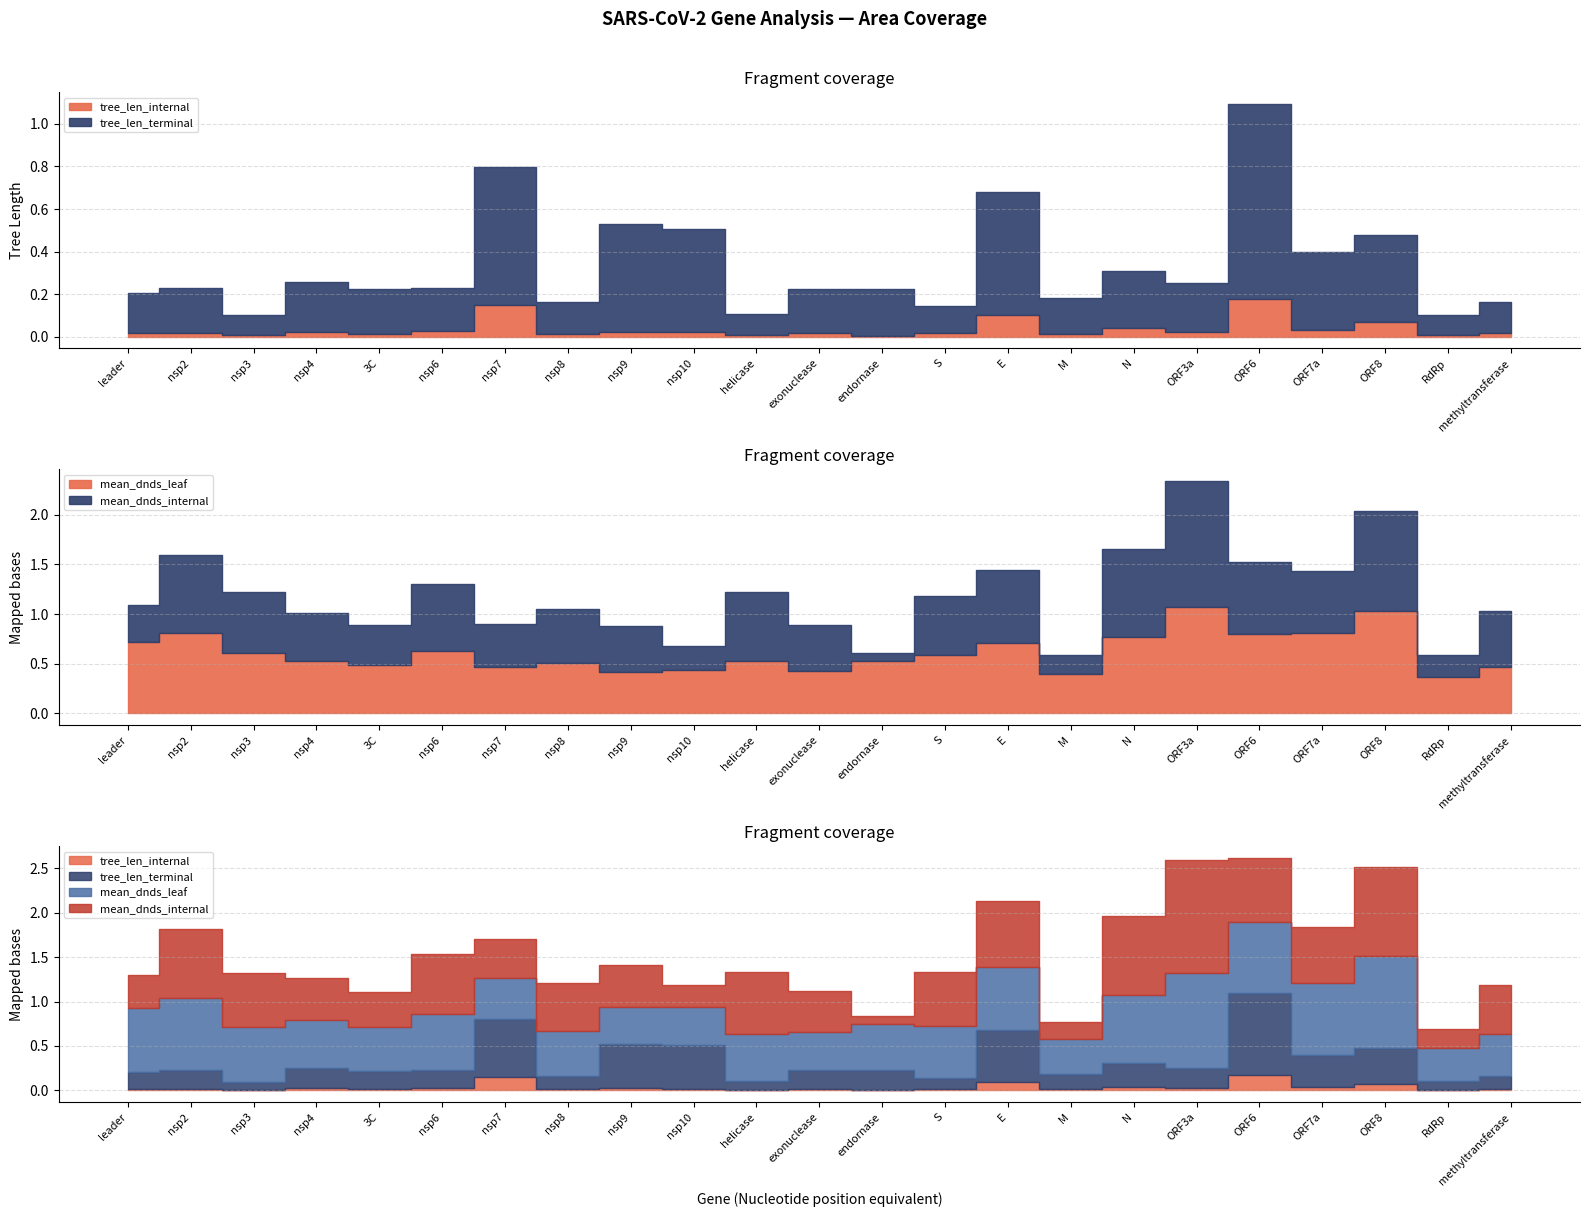

Rank the series at helicase from lowest to highest value.

tree_len_internal, tree_len_terminal, mean_dnds_leaf, mean_dnds_internal